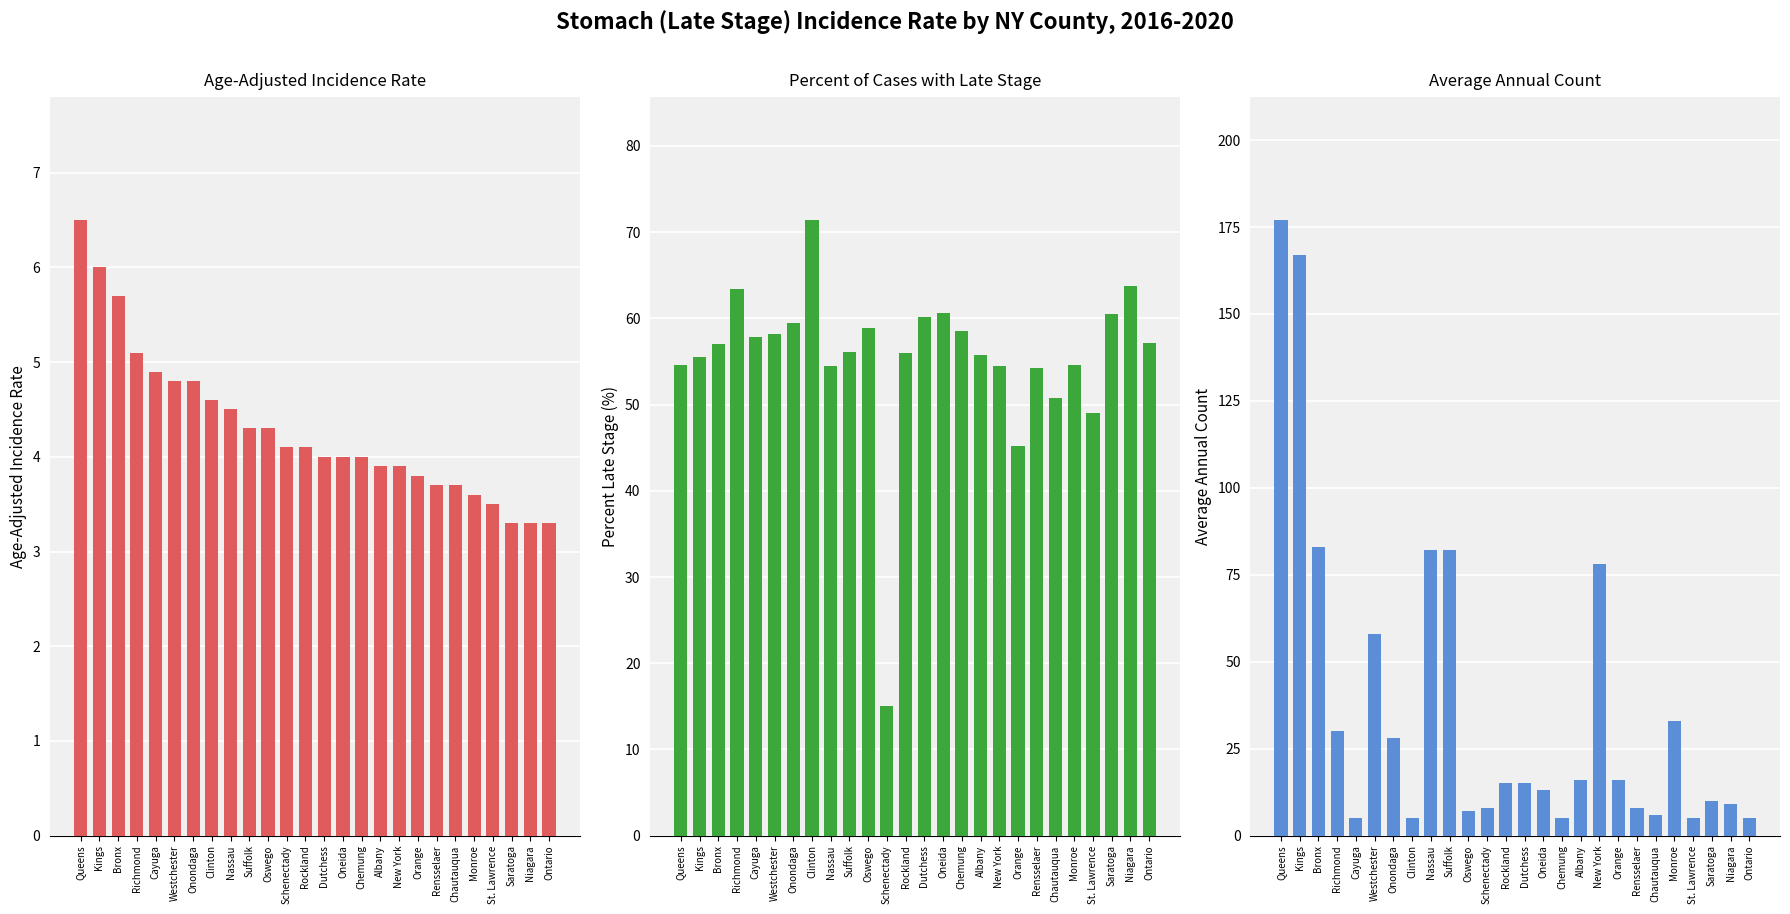

Does the chart contain stacked bars?

No